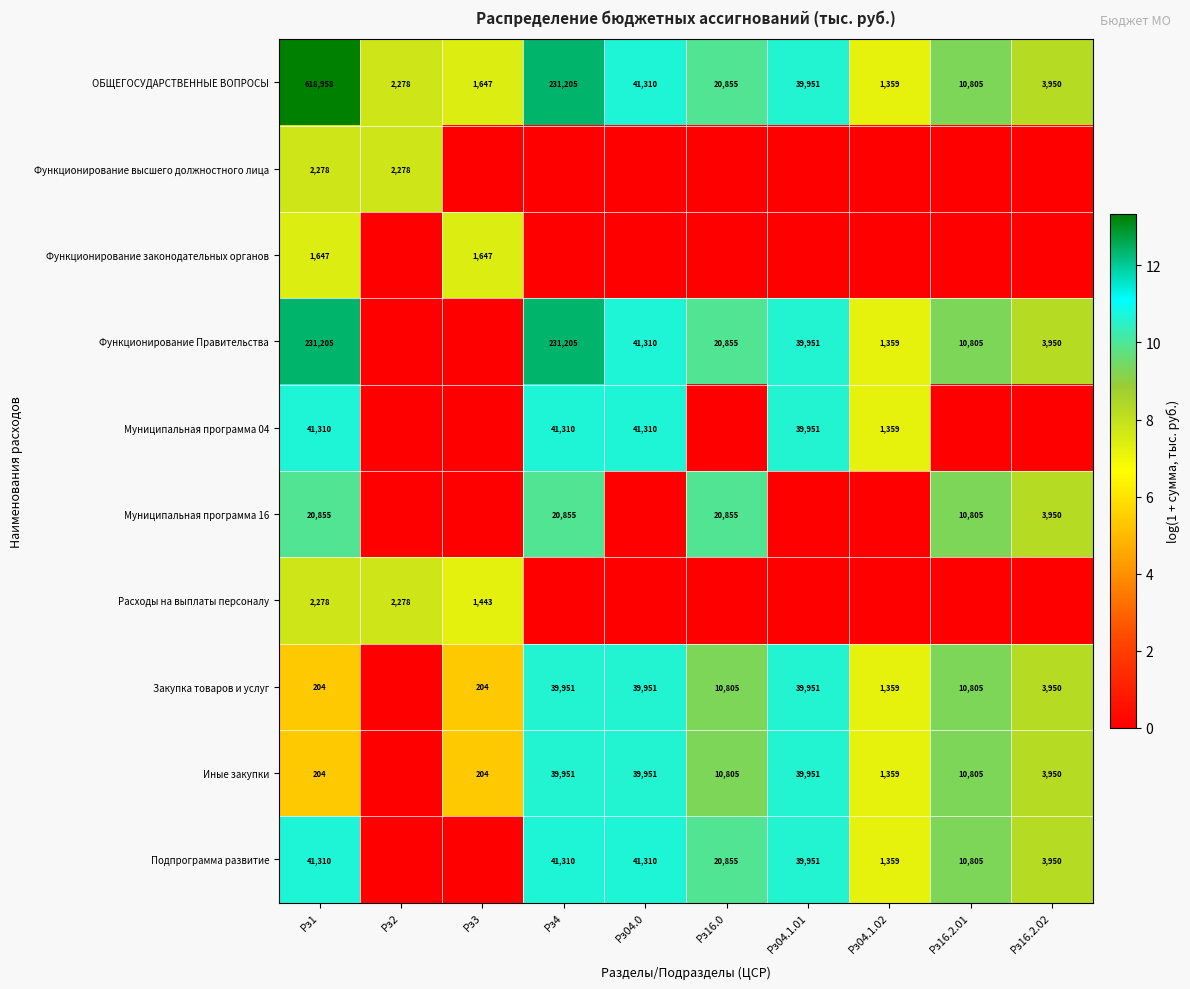

What is the difference between the highest and lowest values at Рз1?

618754